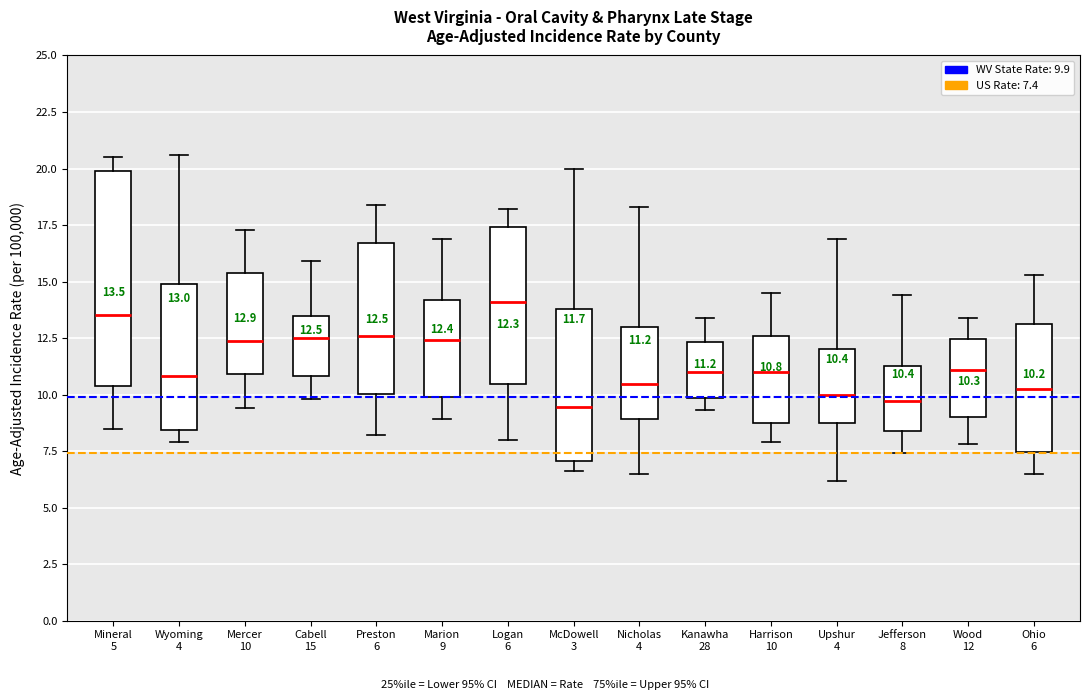

Which box's median line is the highest?

Logan 6